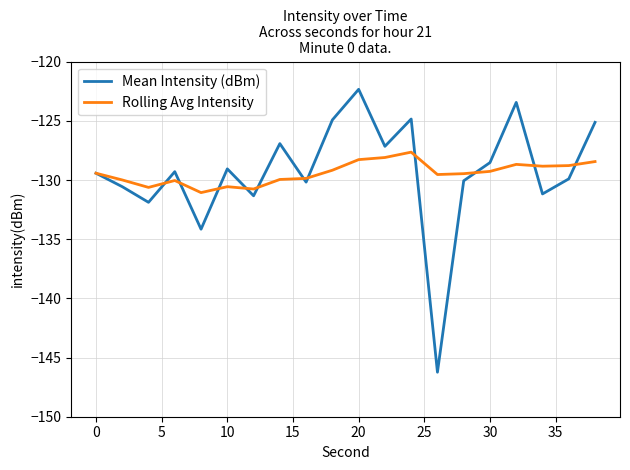

True or false: Mean Intensity (dBm) has more than 1 interior local peaks.

True